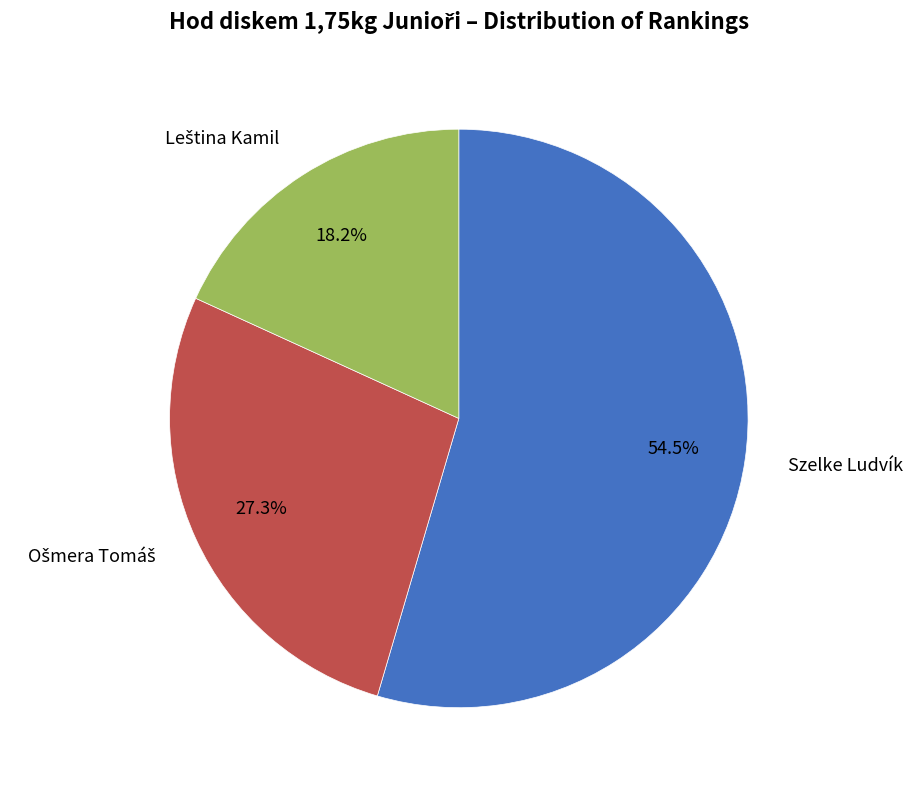

What is the largest slice in the pie chart?

Szelke Ludvík